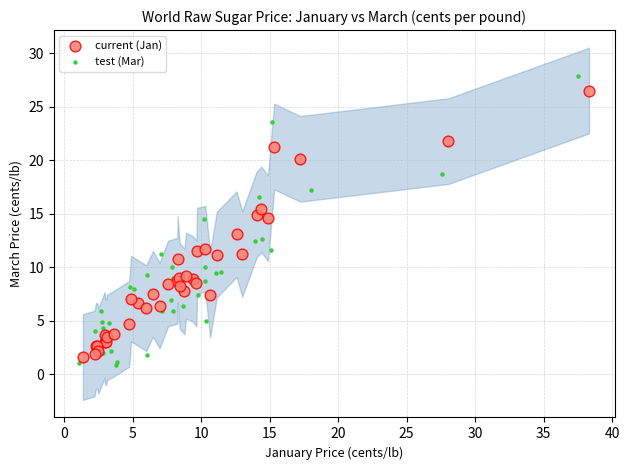

What are all the series names shown in the legend?

current (Jan), test (Mar)